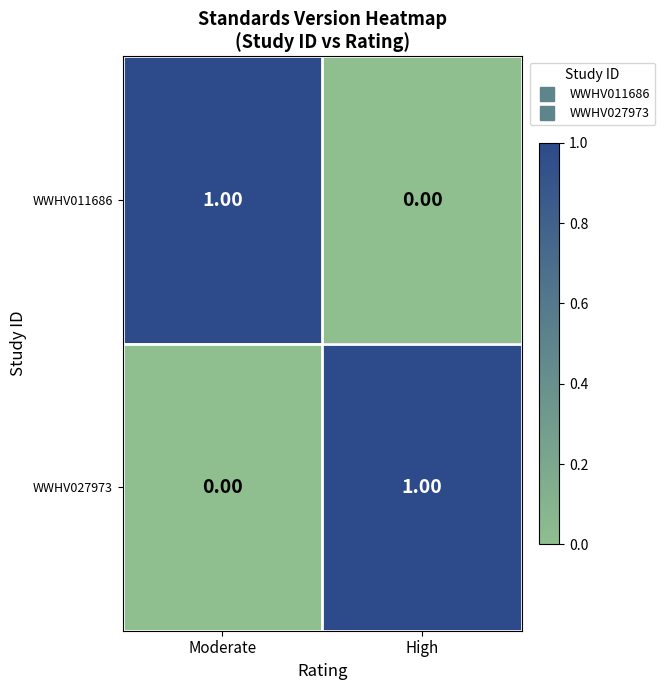

At which label is WWHV011686 closest to 0?

High